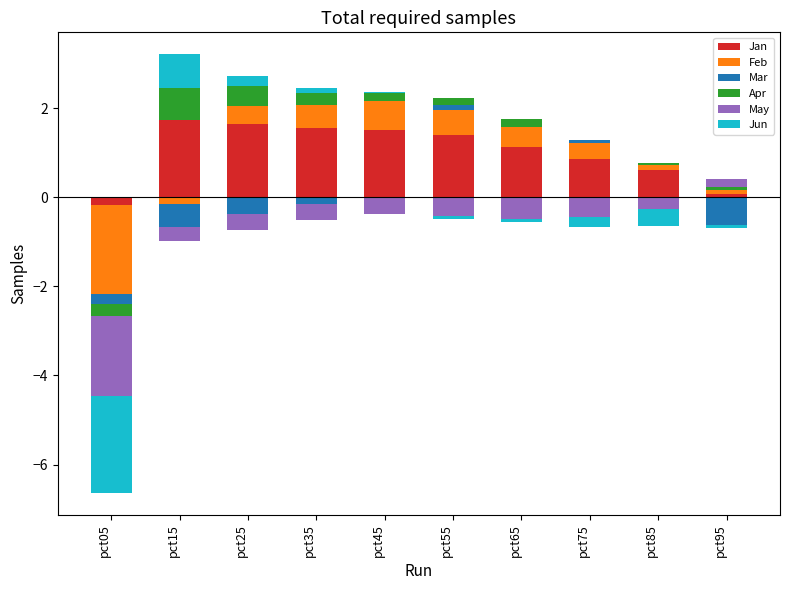

How many bars are there in each group?

6